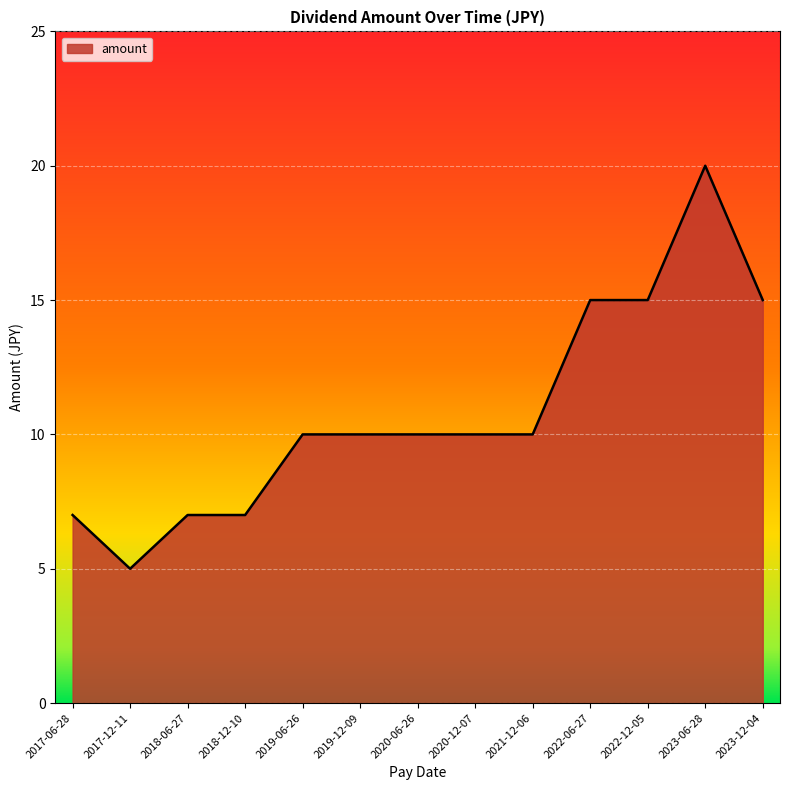

Approximately how many times larger is the value at 2020-12-07 compared to 2017-12-11?

2.0